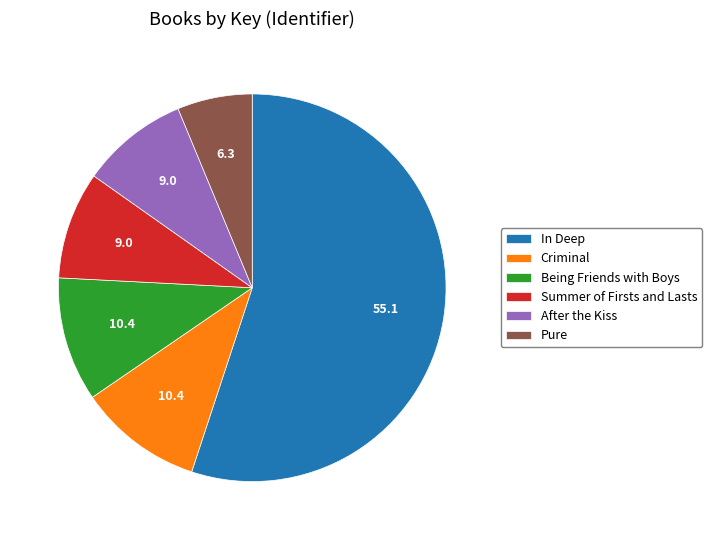

What is the smallest slice in the pie chart?

Pure